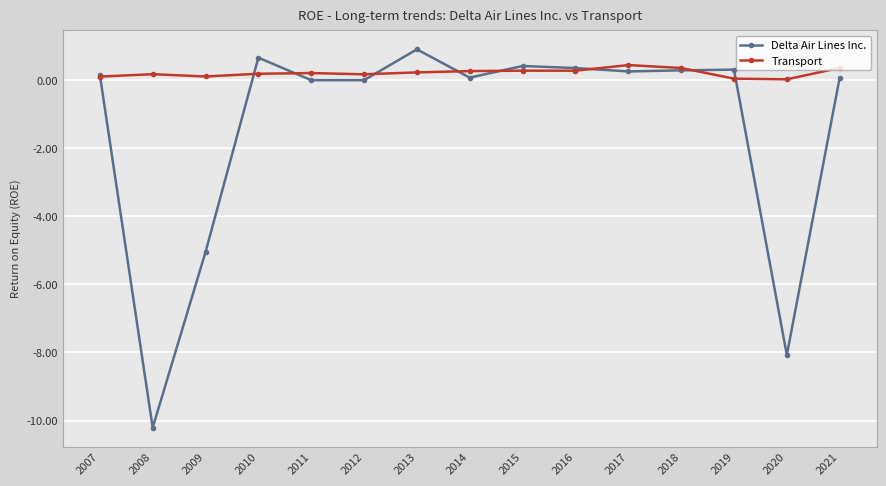

How many series are shown in this chart?

2